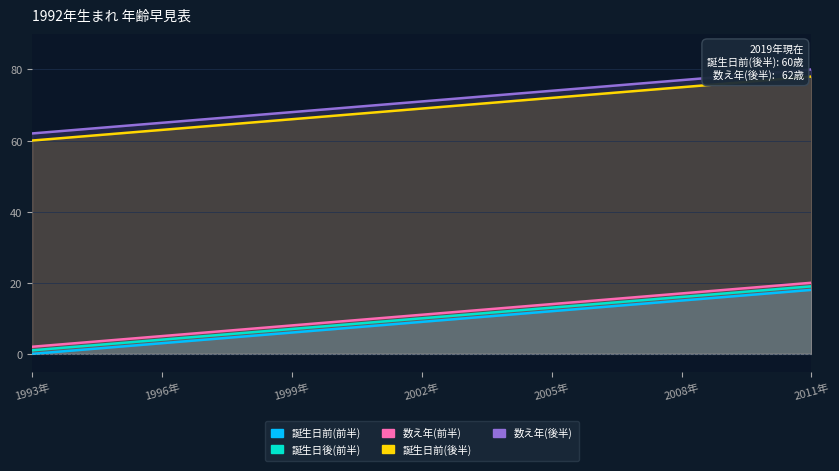

True or false: 誕生日後(前半) and 数え年(前半) intersect in this chart.

False